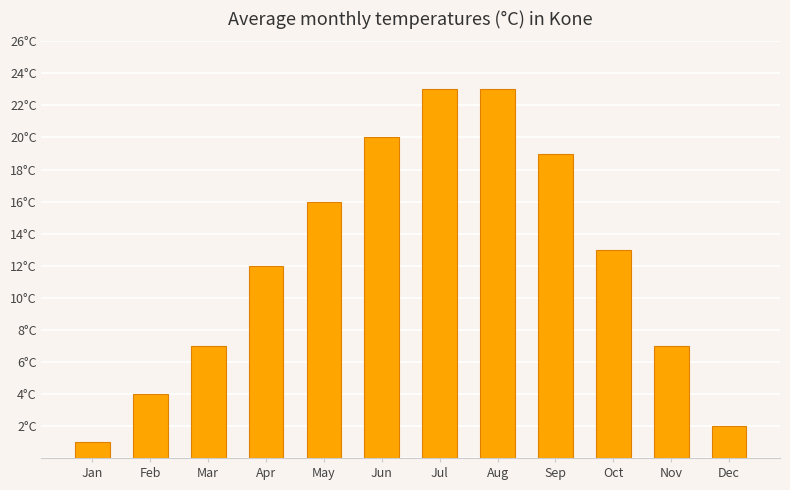

What is the change in value from Jan to Aug?

+22